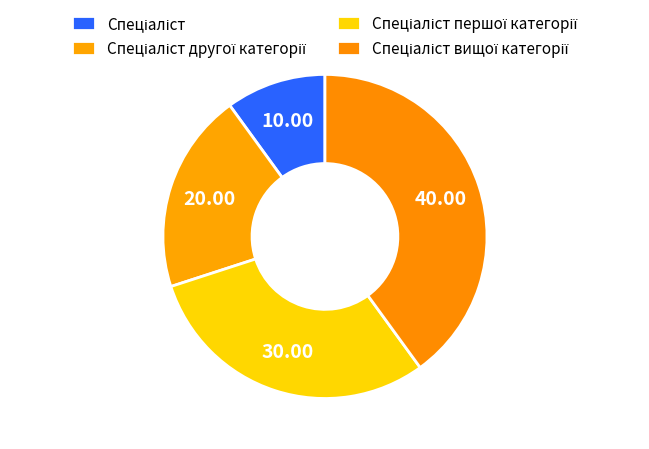

How many slices are in this pie chart?

4